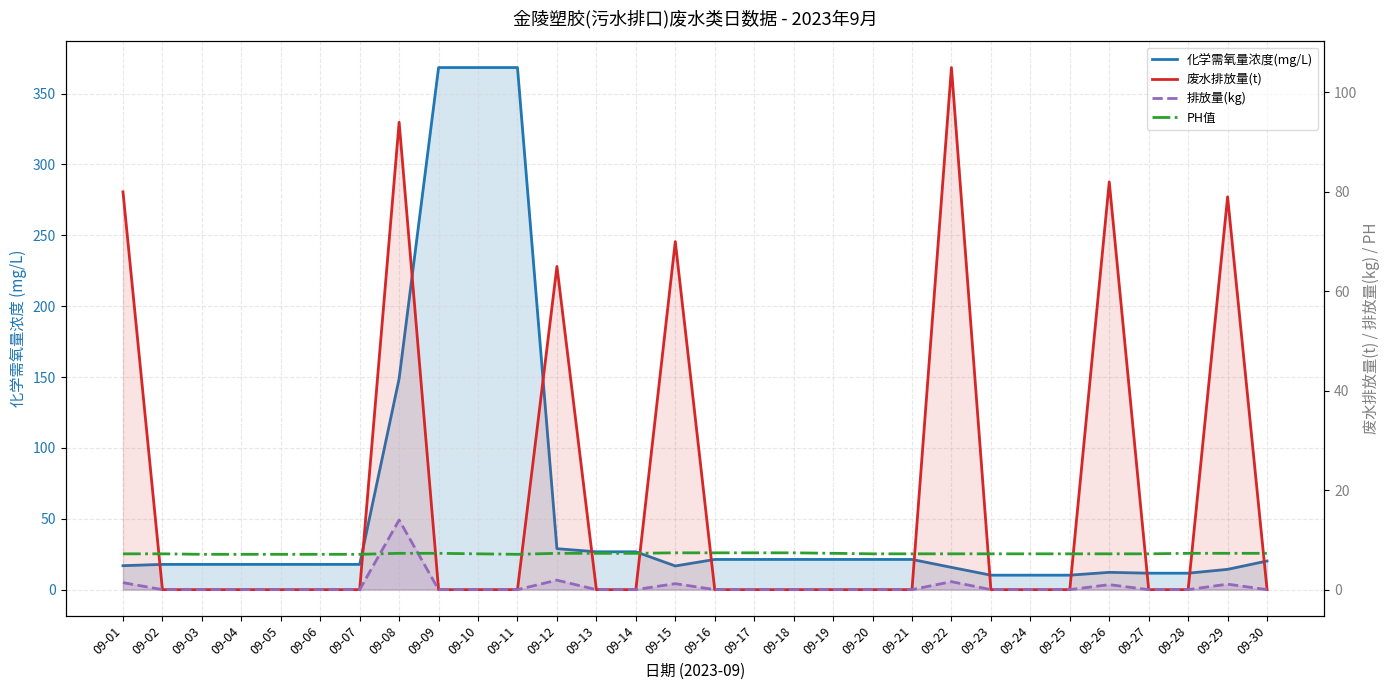

Which series has the largest range (max minus min)?

化学需氧量浓度(mg/L)